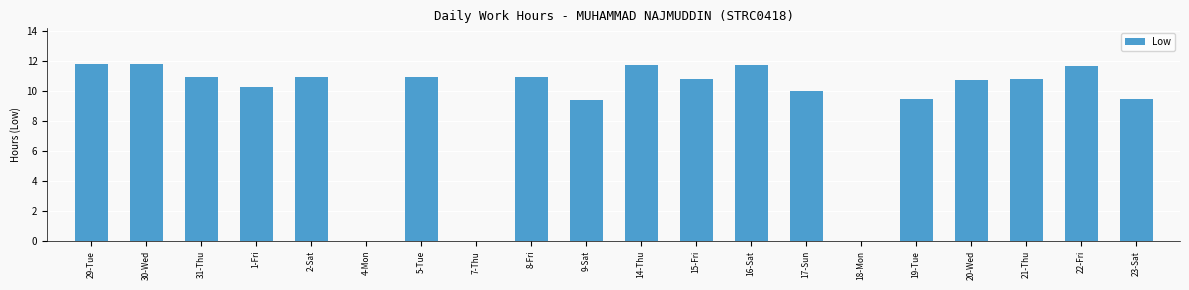

Are the bars horizontal?

No